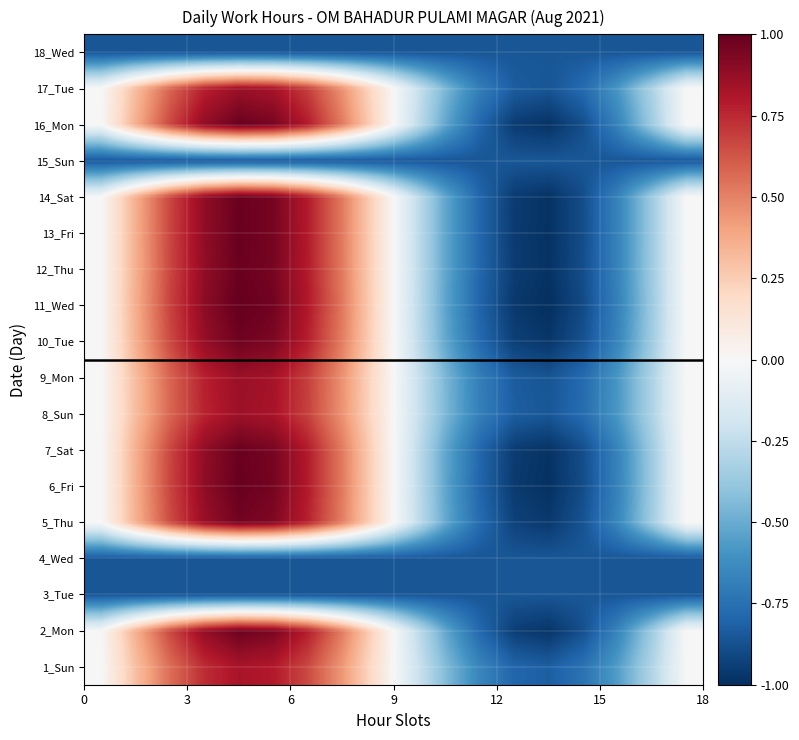

What is the greatest value displayed?

1.0